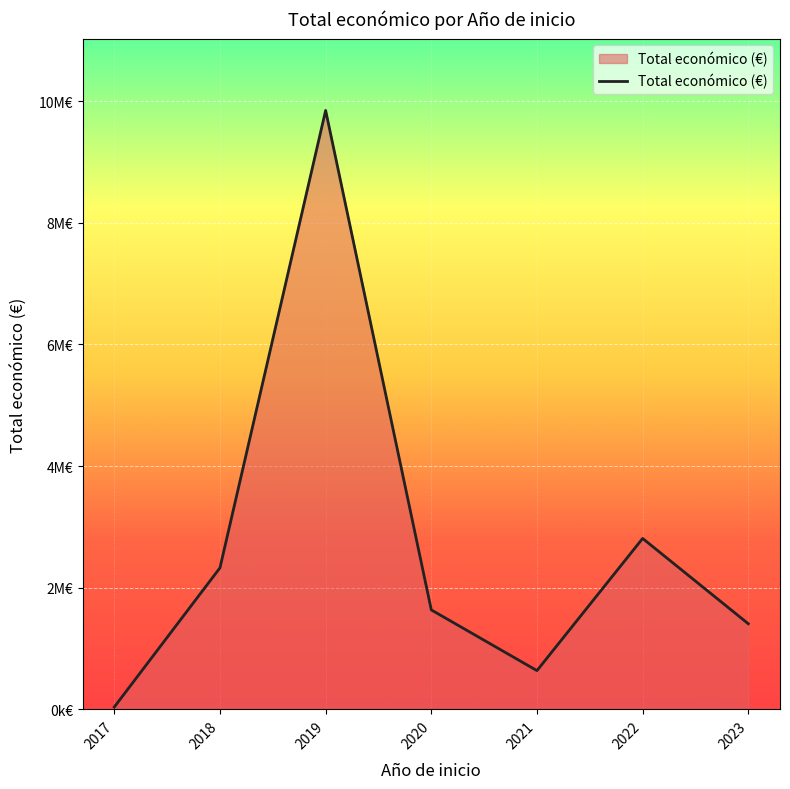

What is the maximum value shown in the chart?

9847932